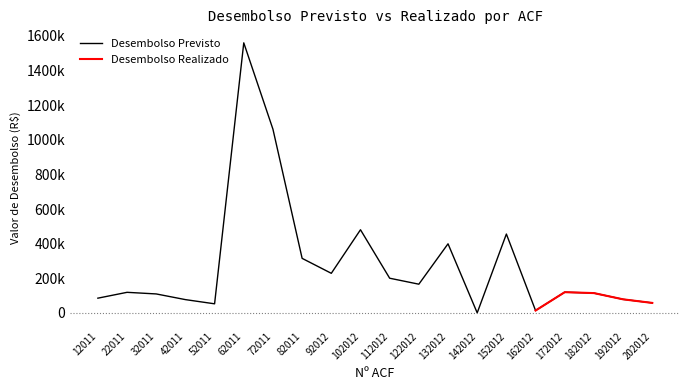

List the labels in order of value, largest first.

62011, 72011, 102012, 152012, 132012, 82011, 92012, 112012, 122012, 172012, 22011, 182012, 32011, 12011, 192012, 42011, 202012, 52011, 162012, 142012